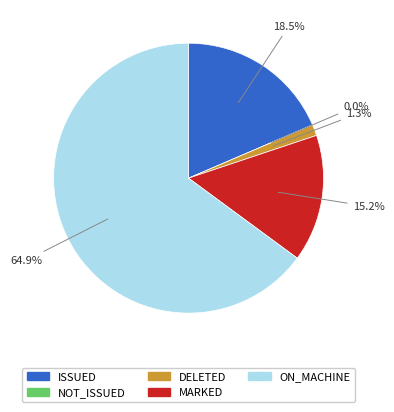

The ON_MACHINE slice represents 65% of the pie. True or false?

True